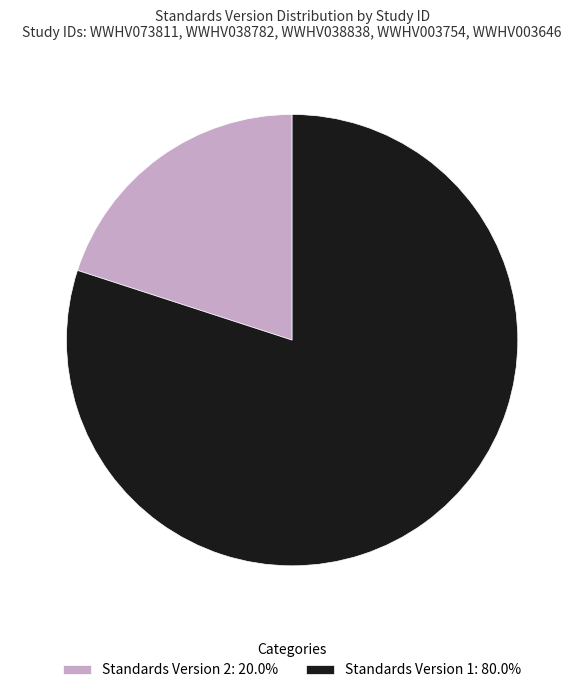

Is there a majority slice in this chart?

Yes